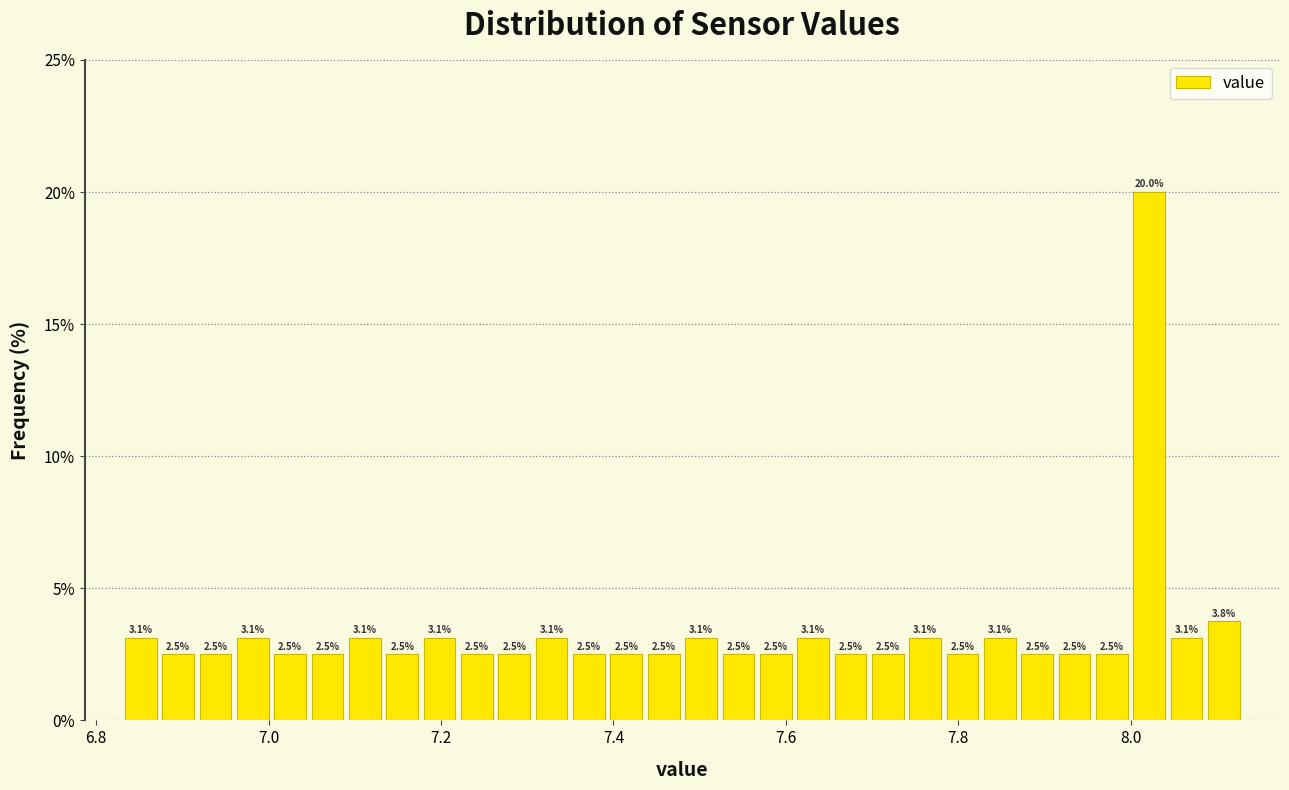

Around what value on the x-axis is the tallest bar? Give the approximate position of its centre, as read against the axis.

8.02